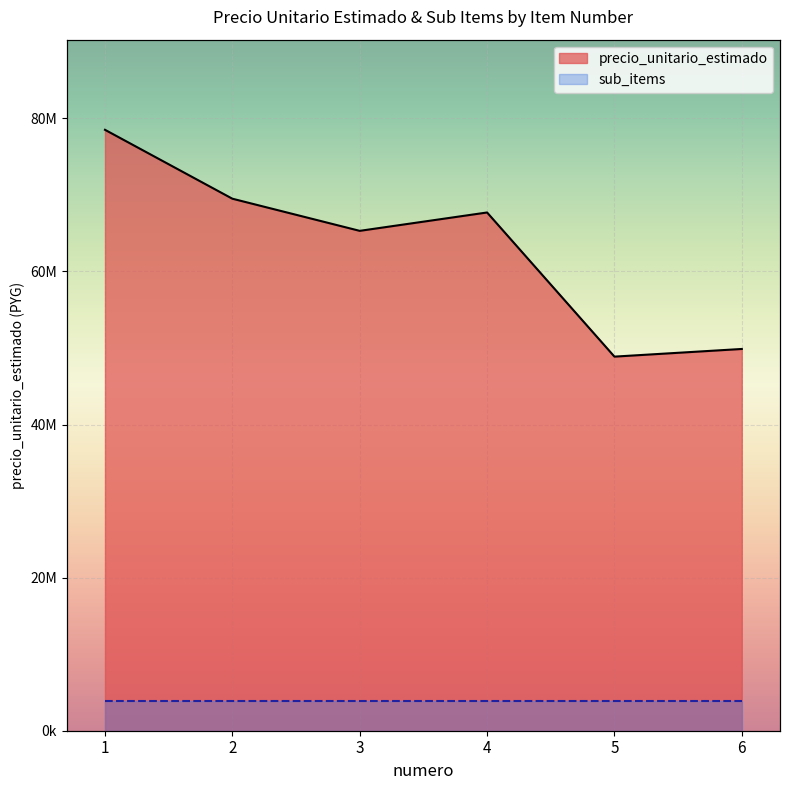

Count the number of categories in the chart.

6